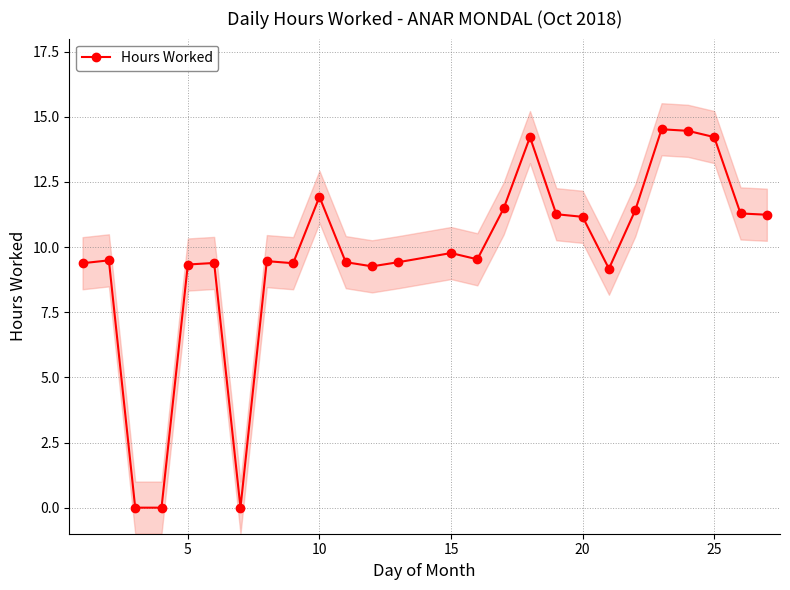

What is the maximum value shown in the chart?

14.5